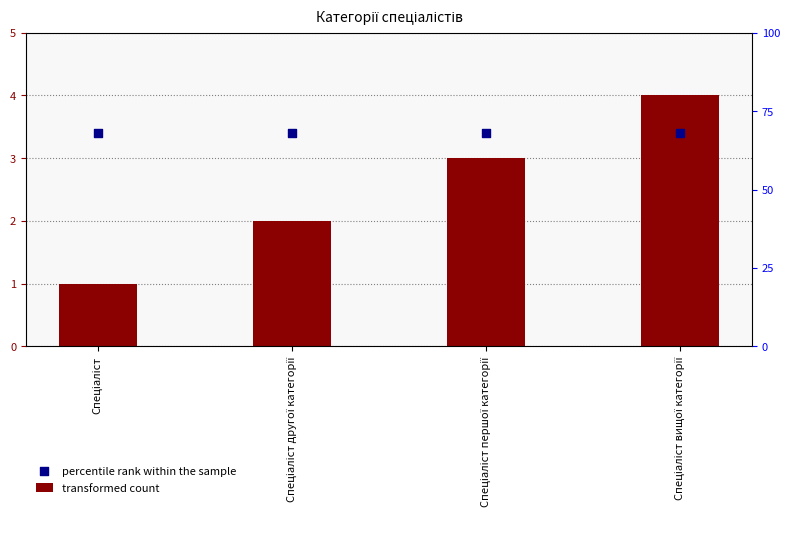

Is the value of percentile rank within the sample at Спеціаліст greater than the value of transformed count at Спеціаліст другої категорії?

Yes